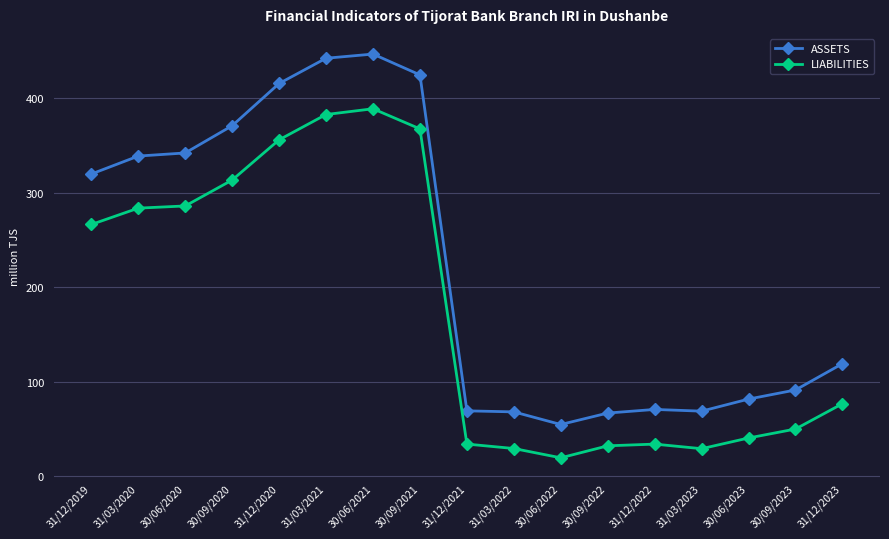

What is the greatest value displayed?

447.0